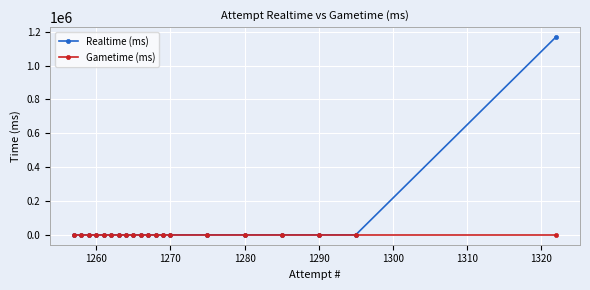

Is this an area chart (filled region under the line)?

No